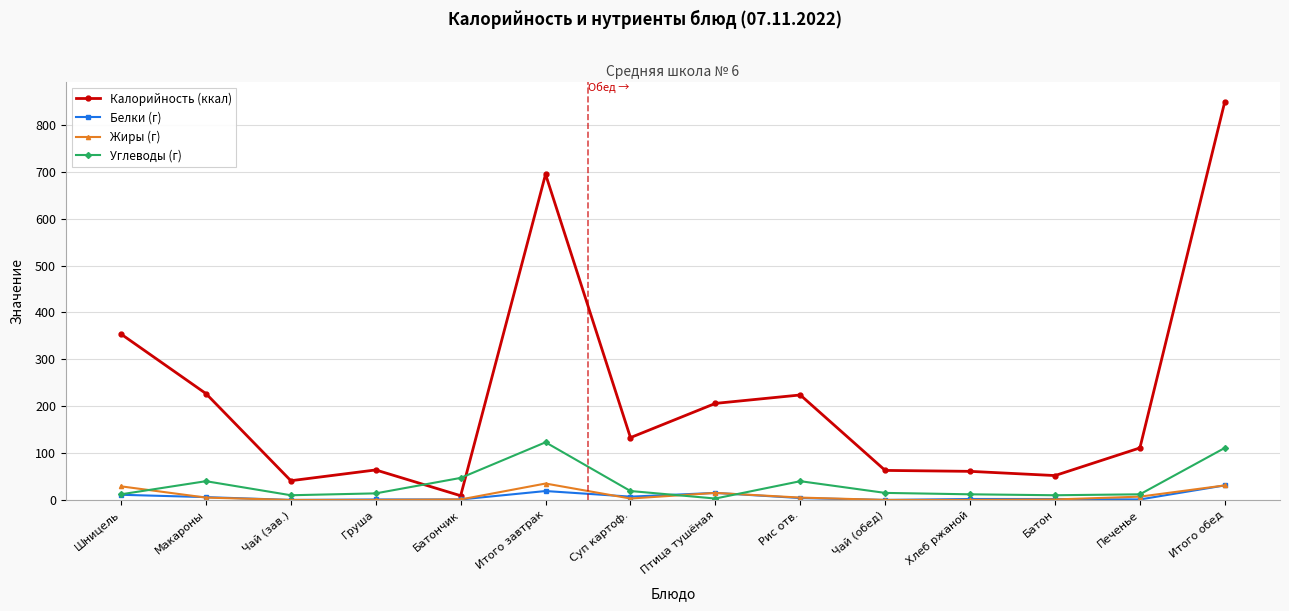

Is the value of Углеводы (г) at Печенье greater than the value of Калорийность (ккал) at Шницель?

No